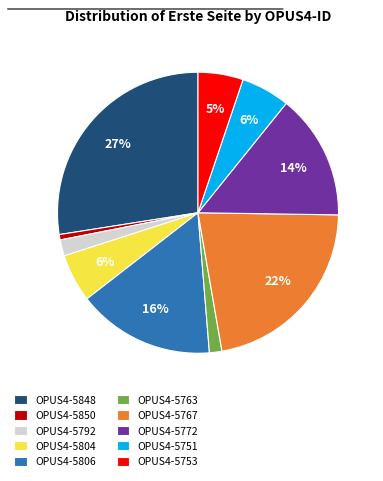

Does OPUS4-5753 represent more than half of the total?

No